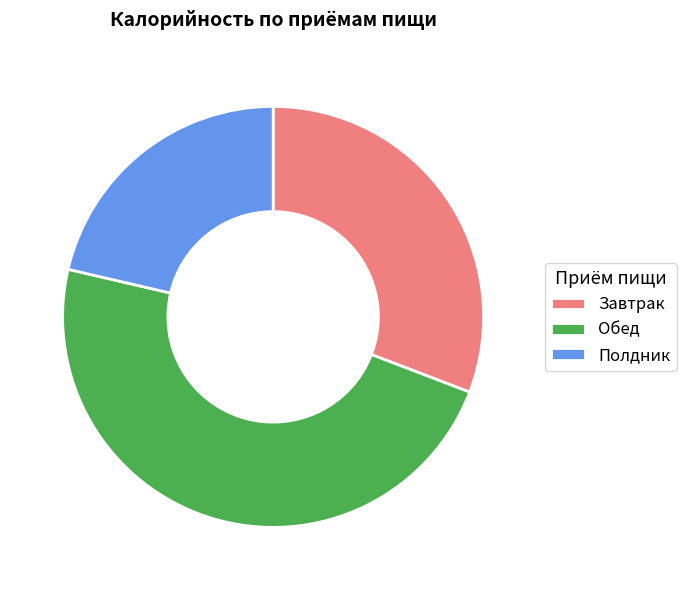

Is there any slice that represents more than half of the pie?

No